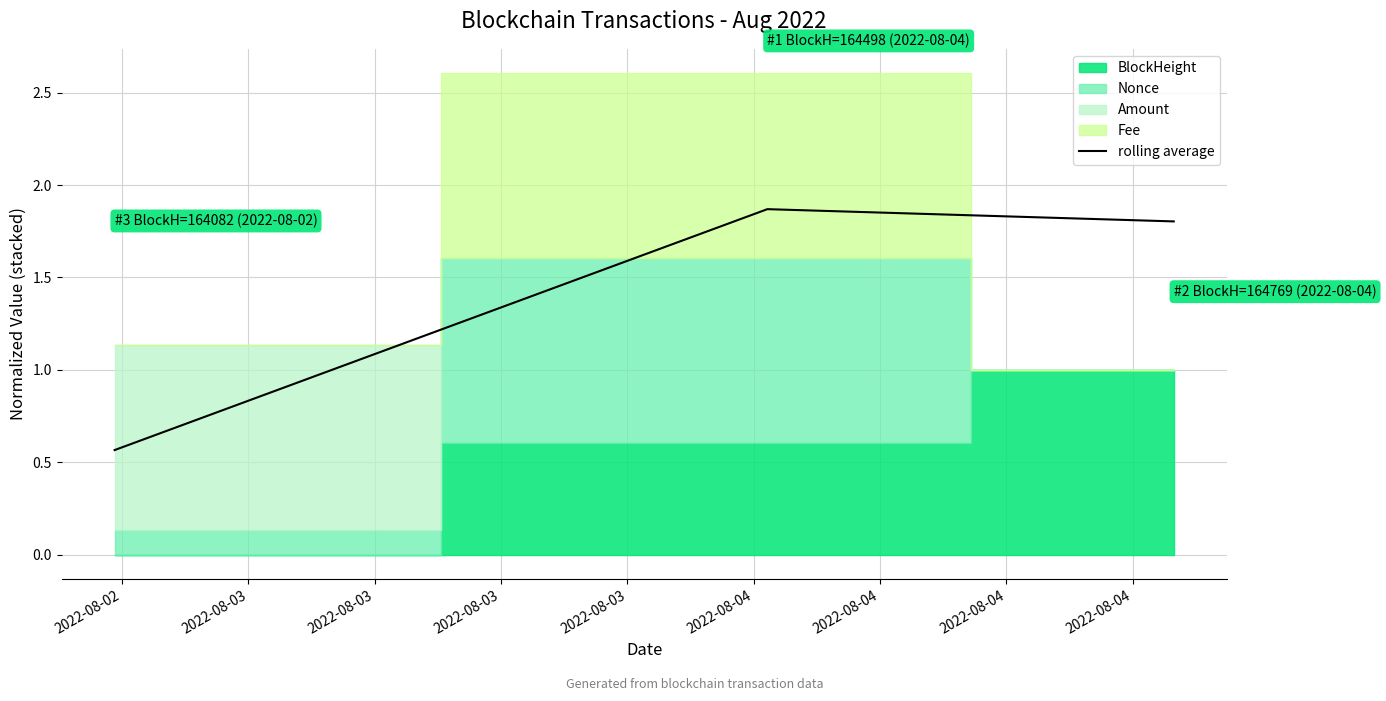

How many lines are shown in the chart?

1